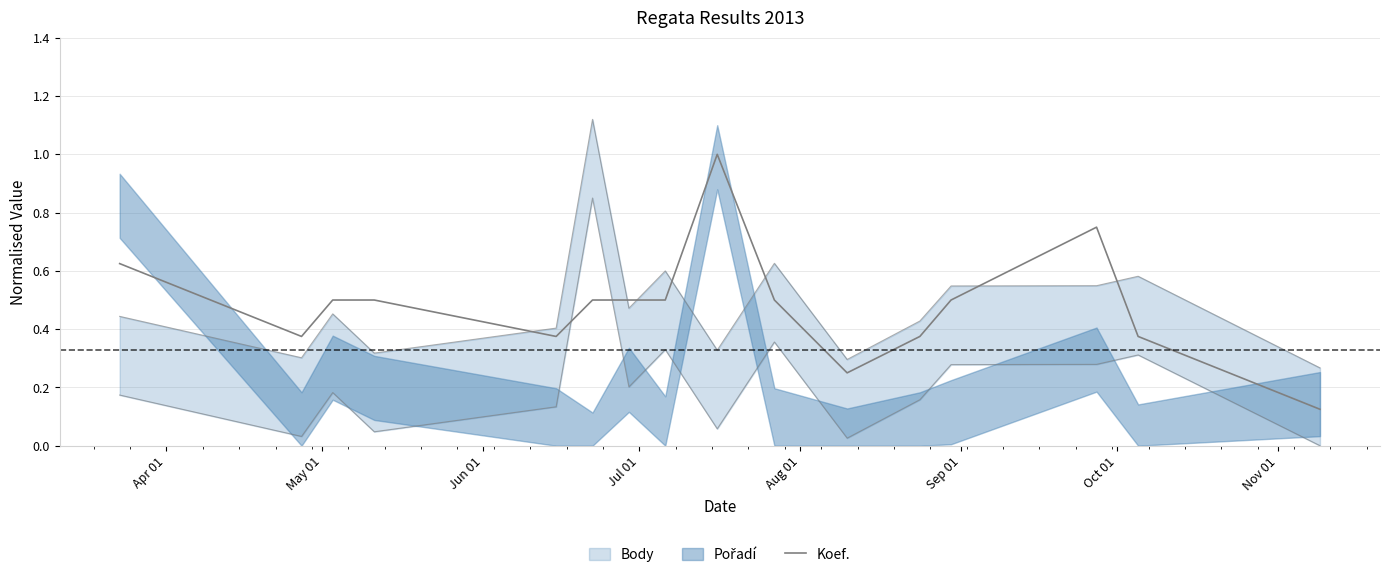

What position from the left is Apr 01?

1